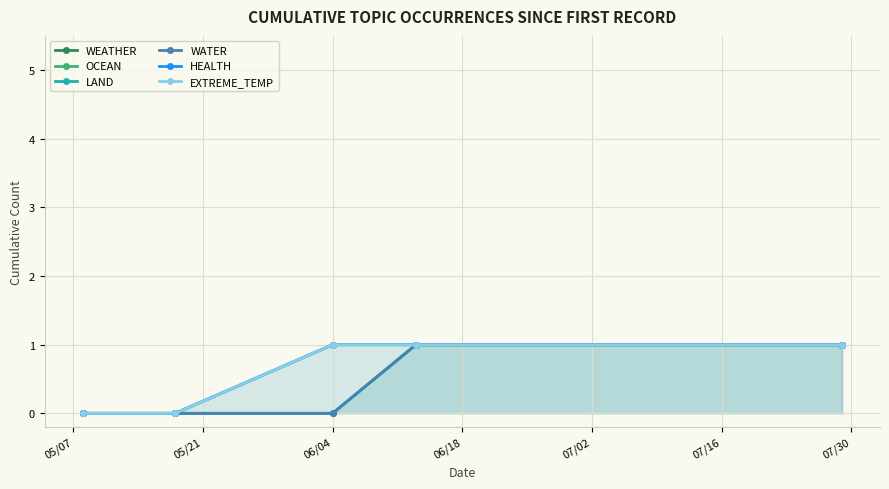

Is it true that WEATHER equals 1 at 05/21?

False